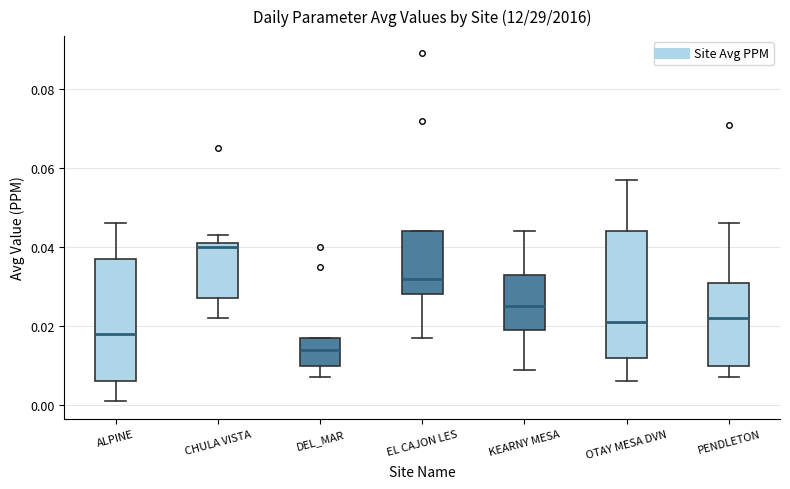

Which box has the lowest median line?

DEL_MAR